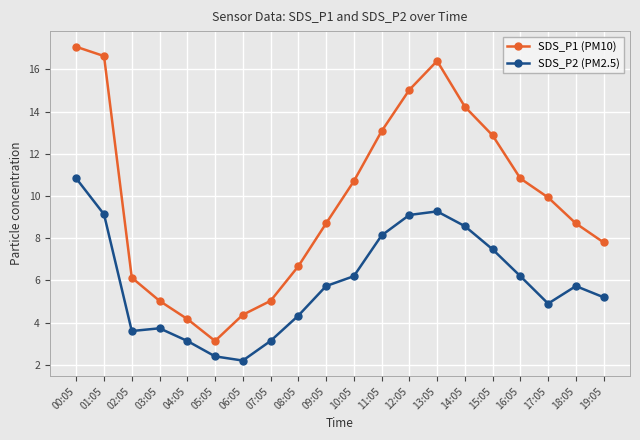

At how many categories does at least one series exceed 8?

12